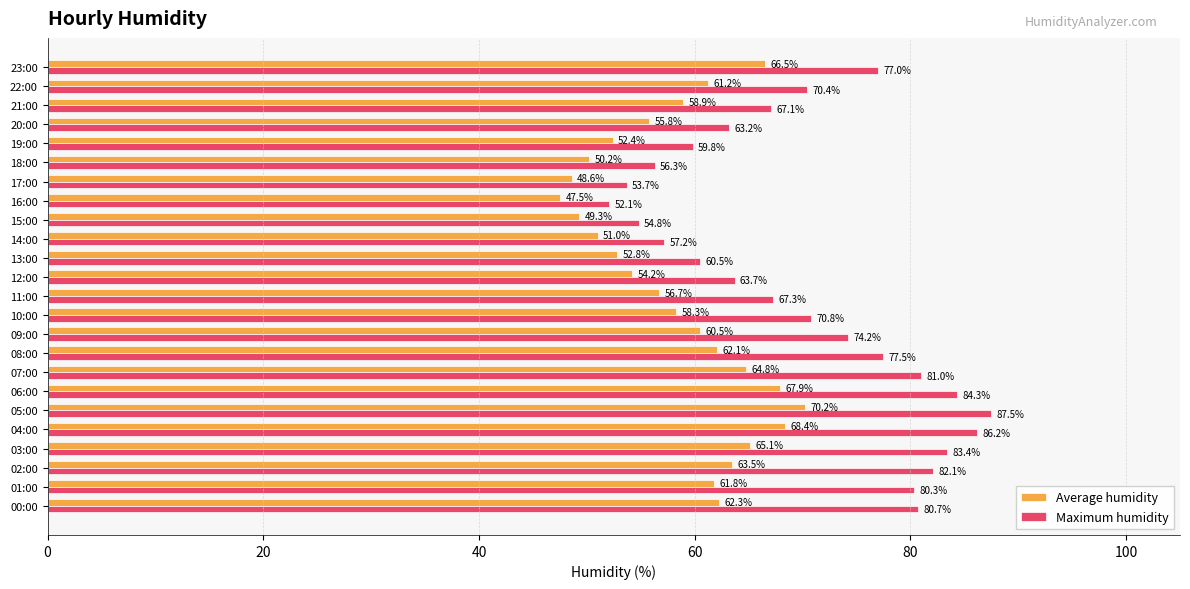

At which label is Maximum humidity closest to 69?

22:00